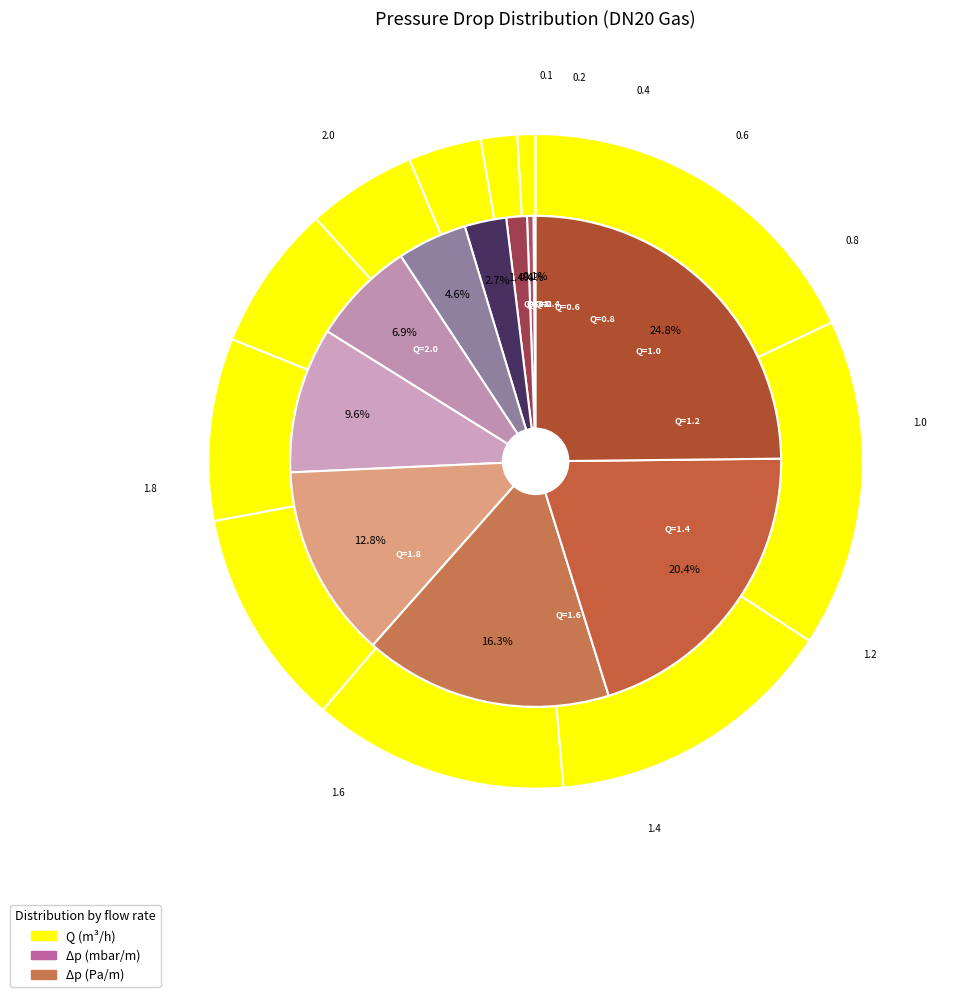

Does Q=1.4 account for over 50% of the chart?

No